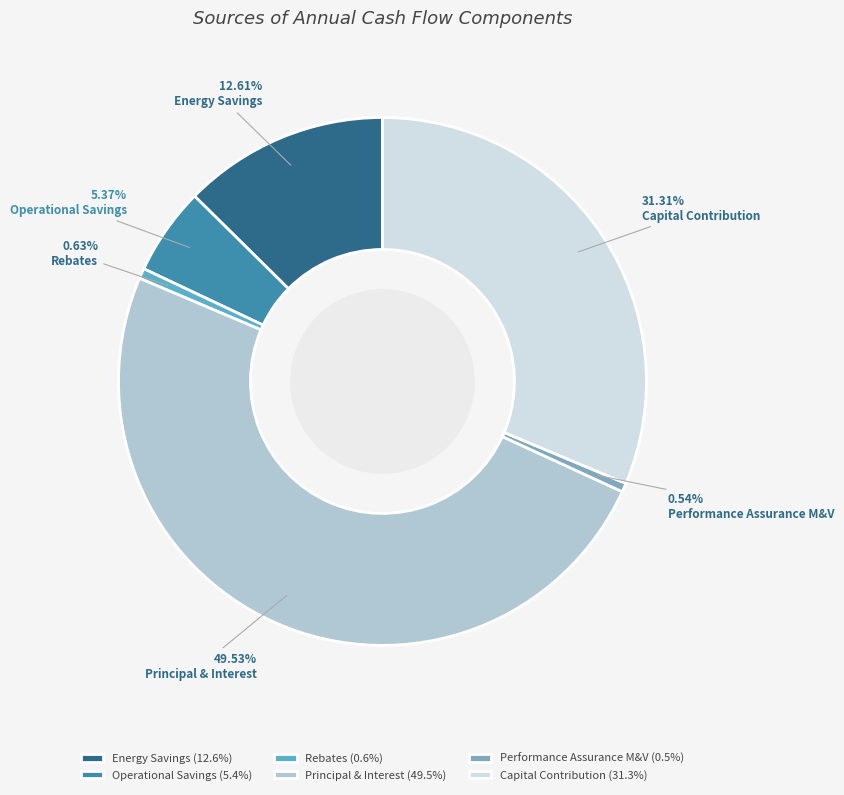

How many slices are in this pie chart?

6